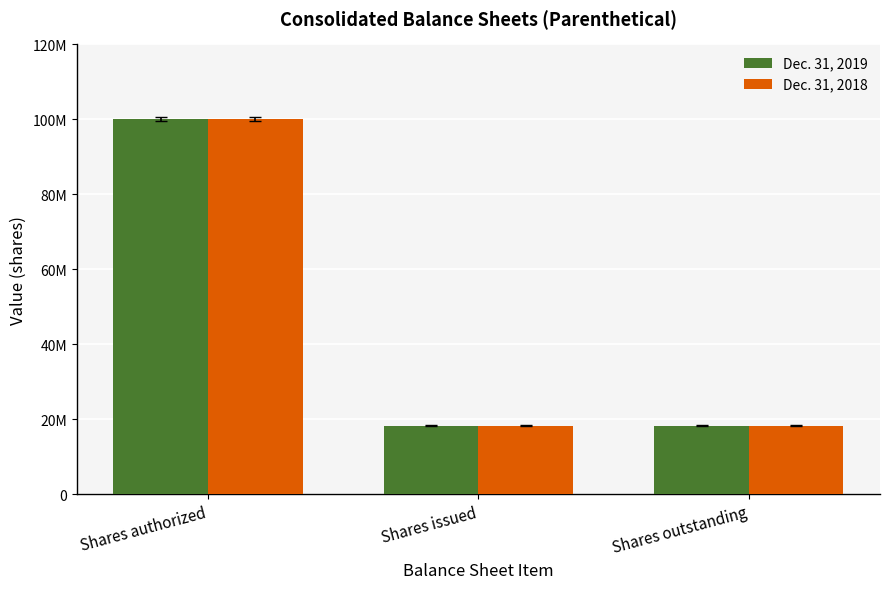

Count the Dec. 31, 2019 values in the range 18329600 to 100000000.

3